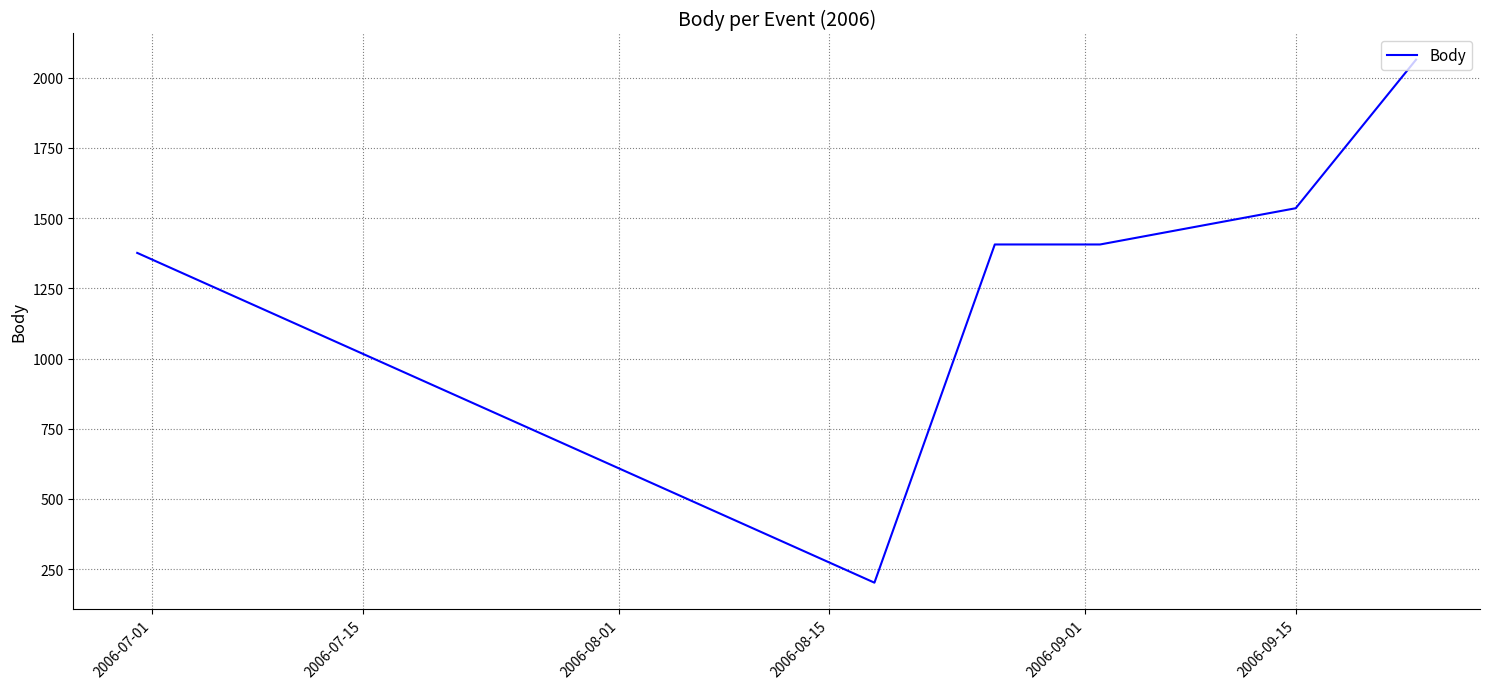

What is the sum of all values?

7989